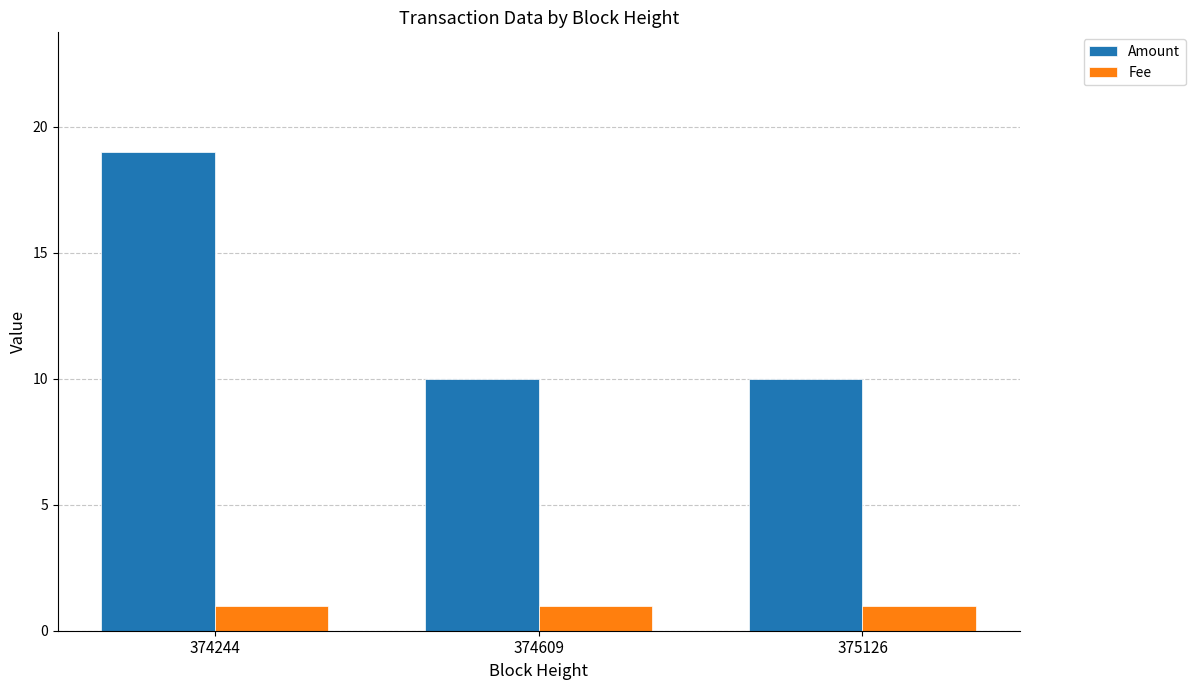

What is the lowest value of the Amount series?

10